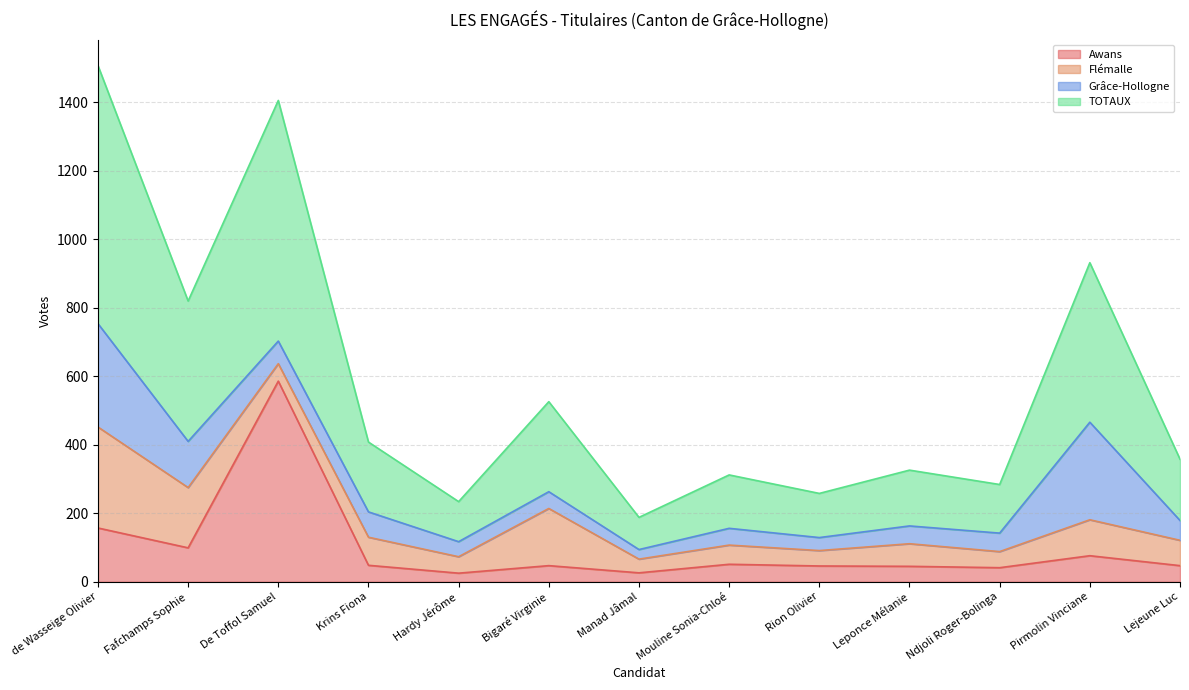

Is it true that Awans equals 99 at Fafchamps Sophie?

True